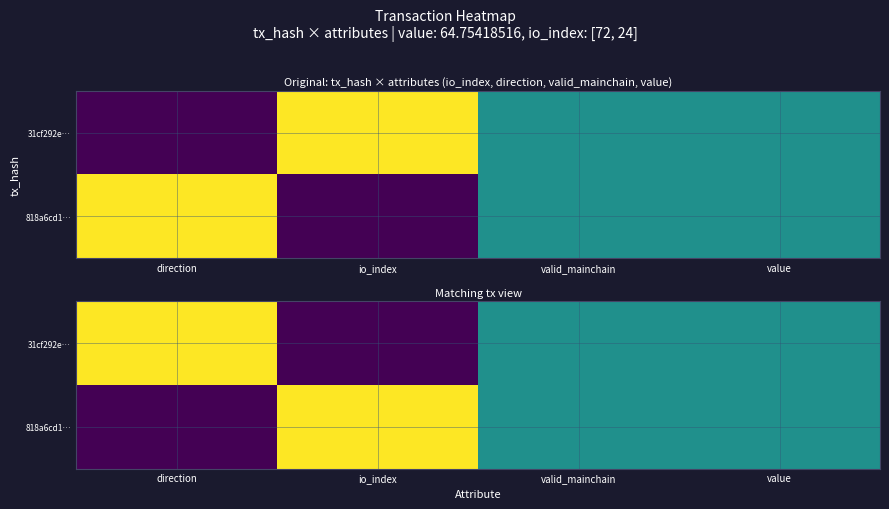

How many data points in 31cf292e… are above 0?

3